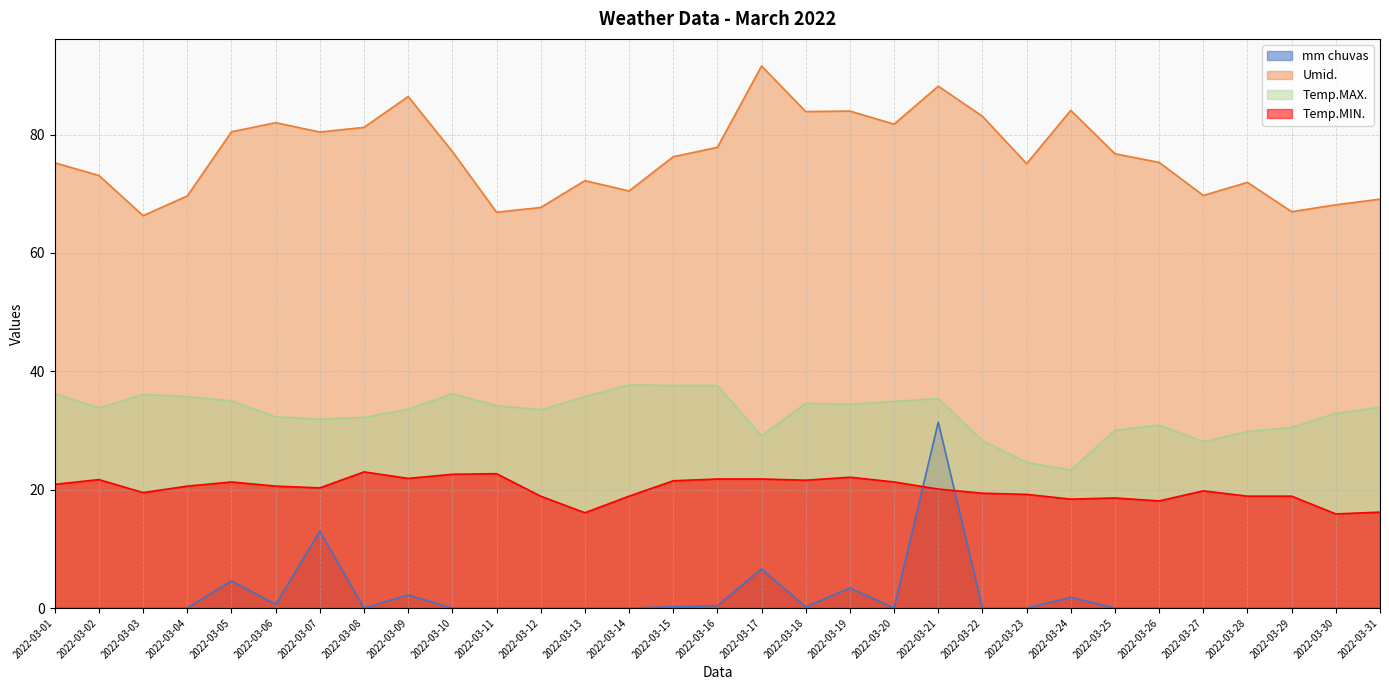

True or false: mm chuvas and Umid. cross at least once.

False